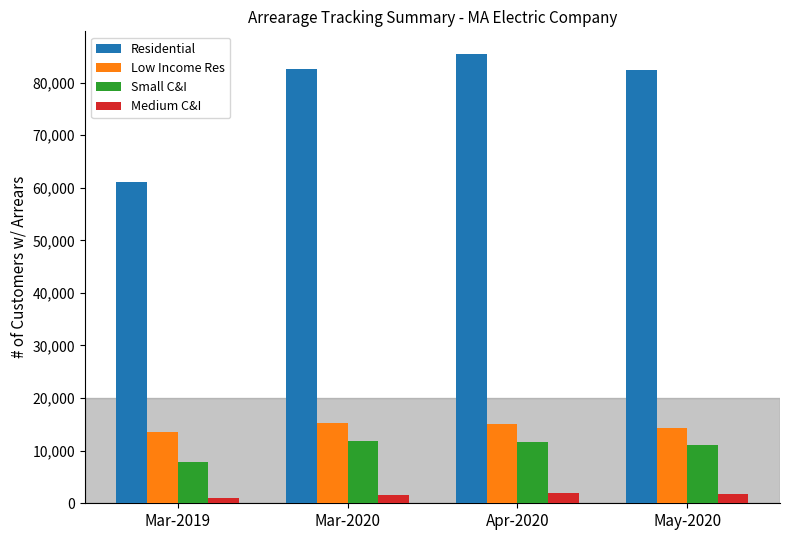

What is the difference between the maximum and second lowest values in the Low Income Res series?

949